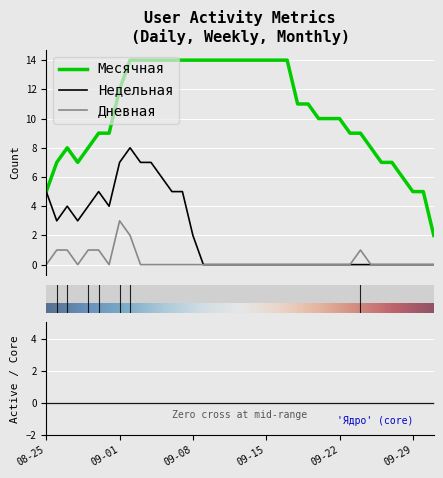

What is the sum of all Месячная values?

399